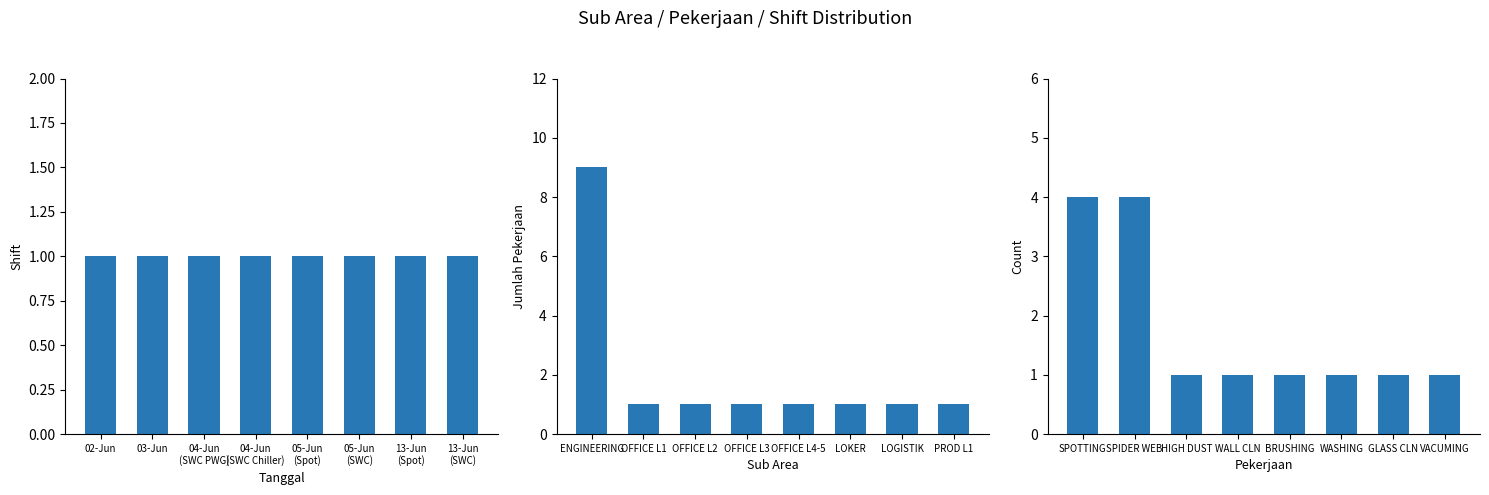

How many groups of bars are there?

8